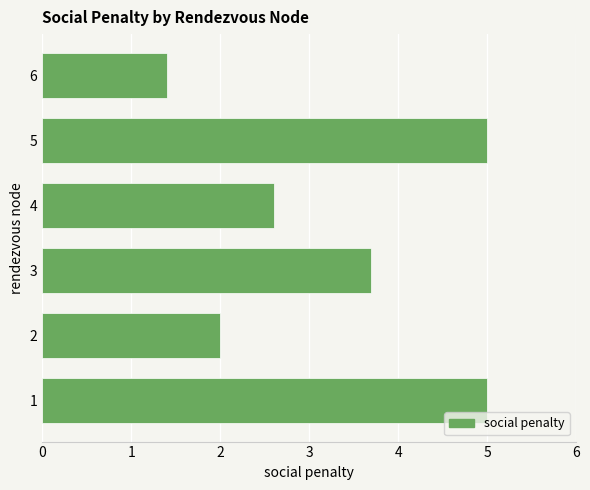

What is the smallest value displayed?

1.4